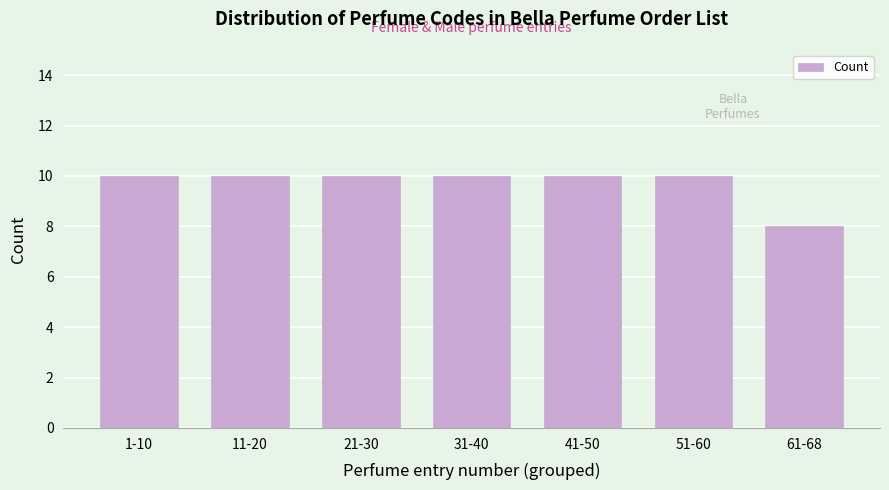

Reading left to right, transcribe all the data shown in this chart.

10	10	10	10	10	10	8